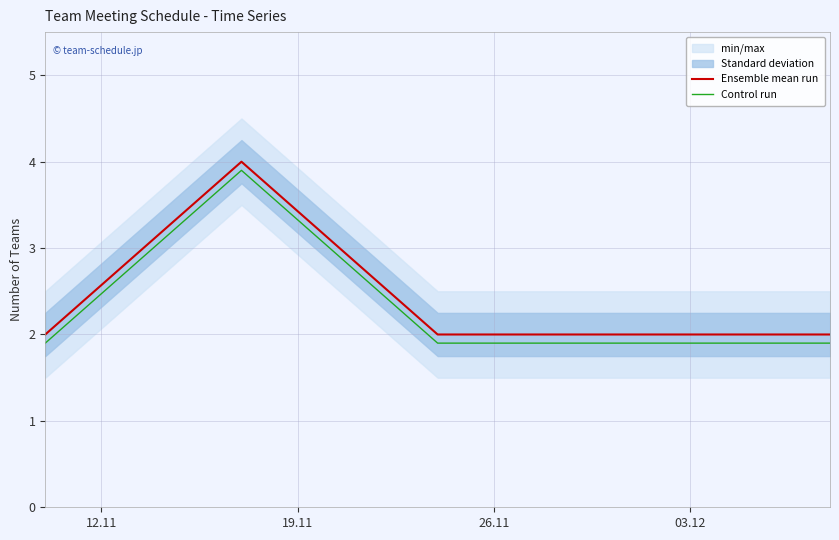

True or false: Ensemble mean run and Control run intersect in this chart.

False